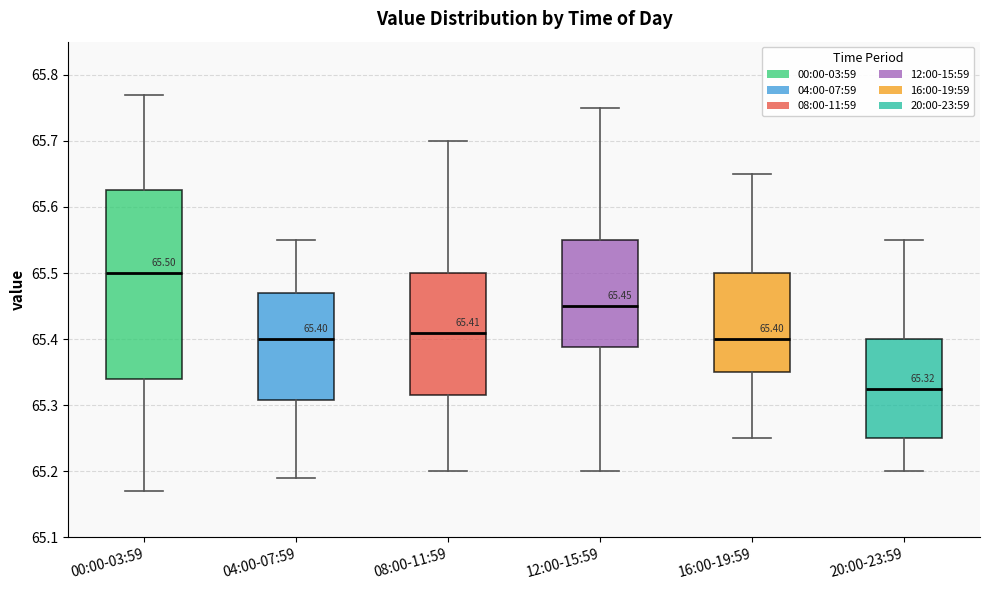

Which box's median line is the highest?

00:00-03:59